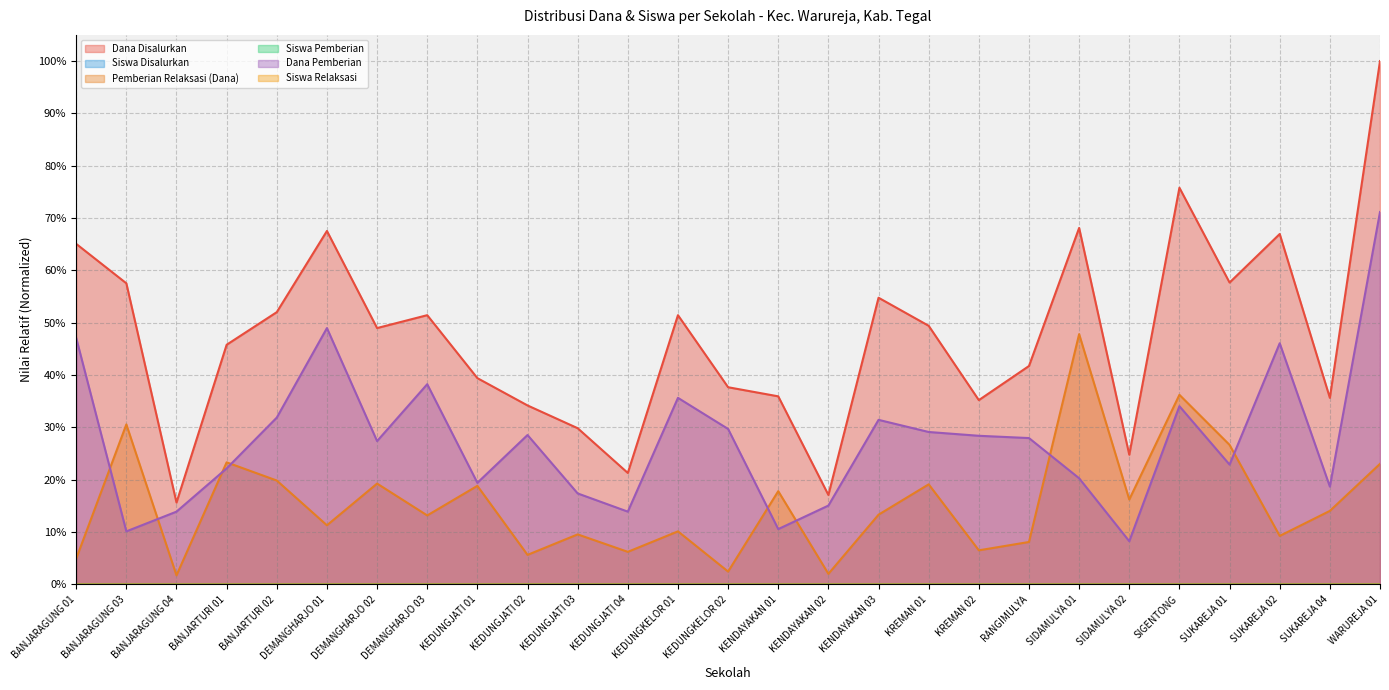

At which label is Siswa Pemberian closest to 0?

SIDAMULYA 02